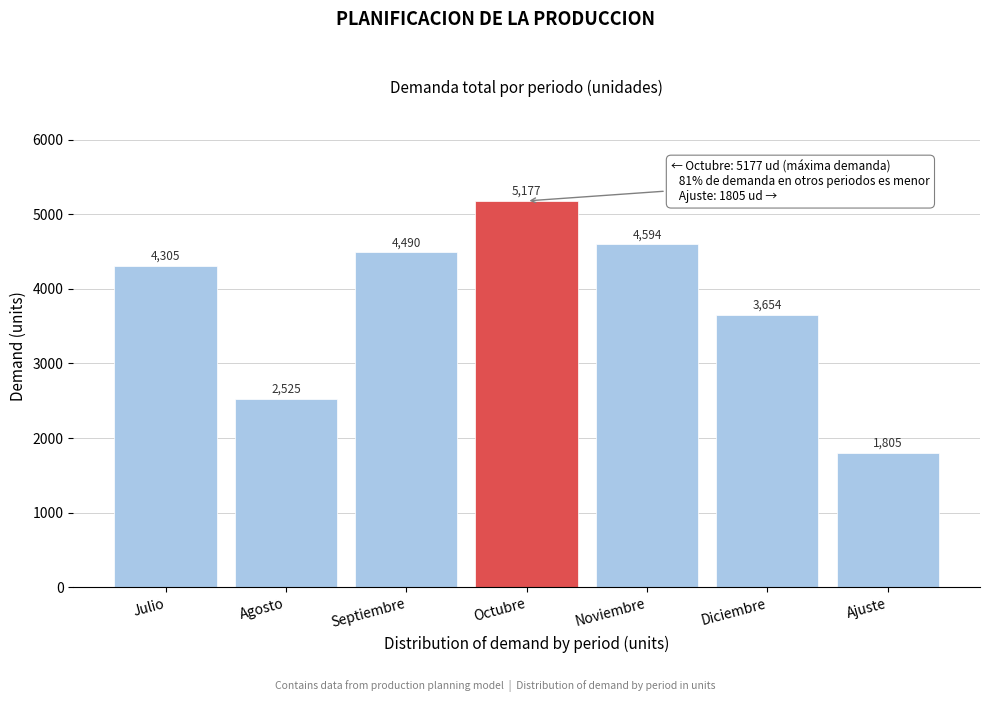

Reading left to right, list all the values displayed in this chart.

4305	2525	4490	5177	4594	3654	1805